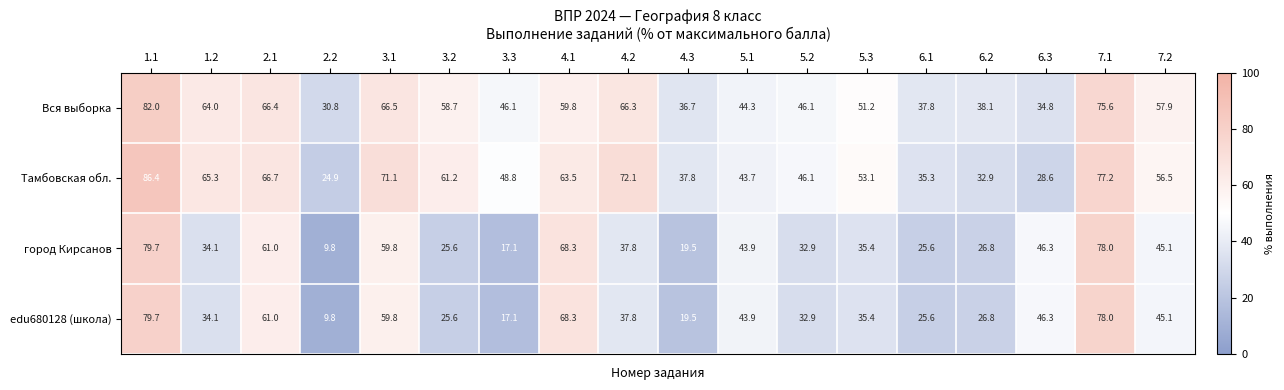

True or false: Вся выборка has a value of 51.2 at 5.3.

True